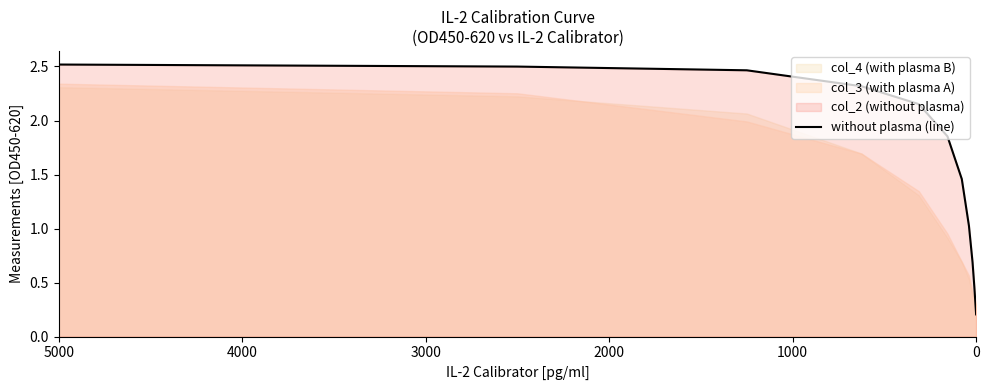

Reading right to left, list all the values displayed in this chart.

0.2	0.5	0.7	1.0	1.5	1.9	2.2	2.3	2.5	2.5	2.5